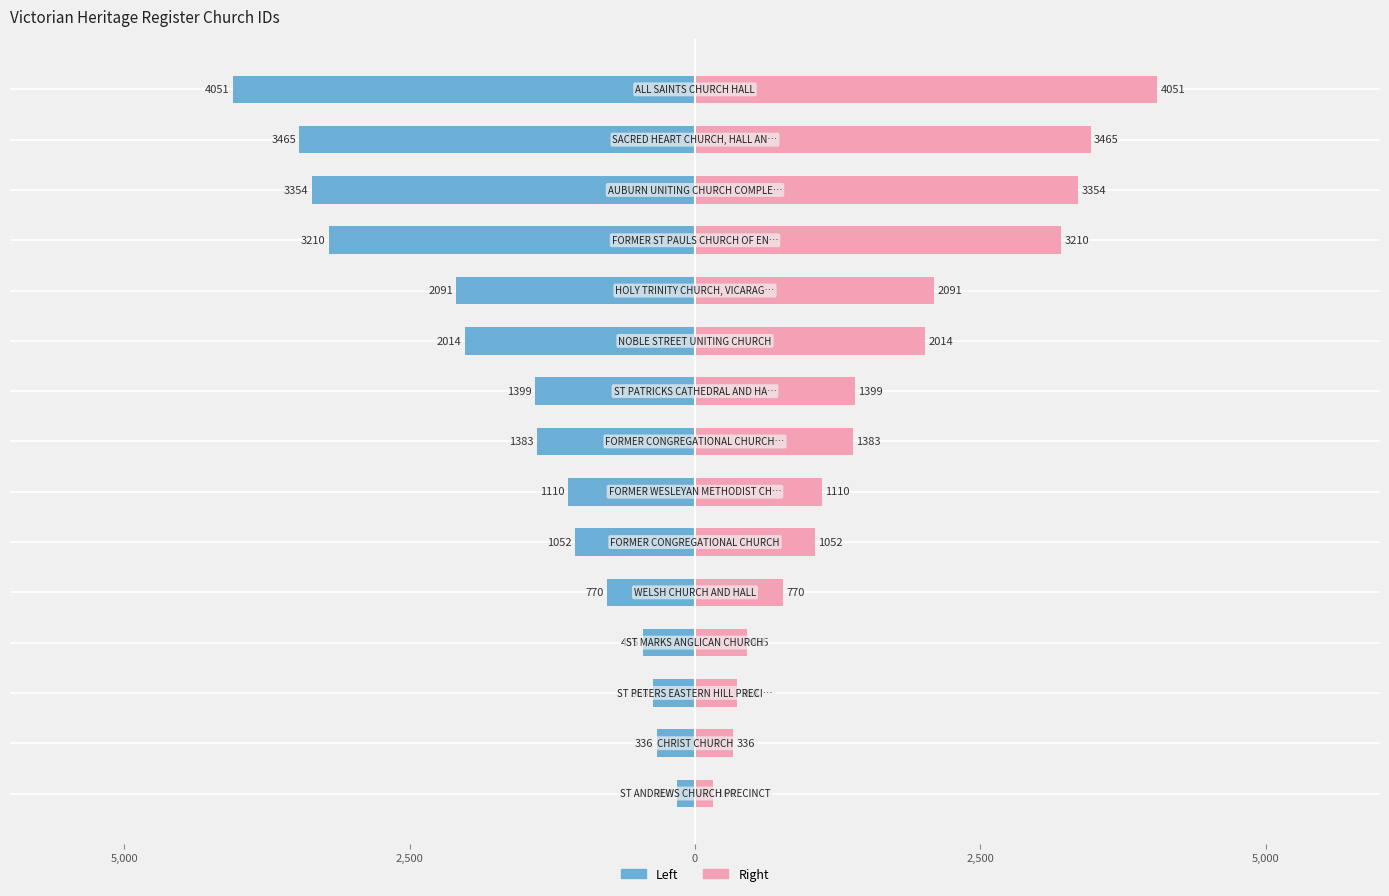

At 6, list the series in order from smallest to largest.

ID (left), ID (right)